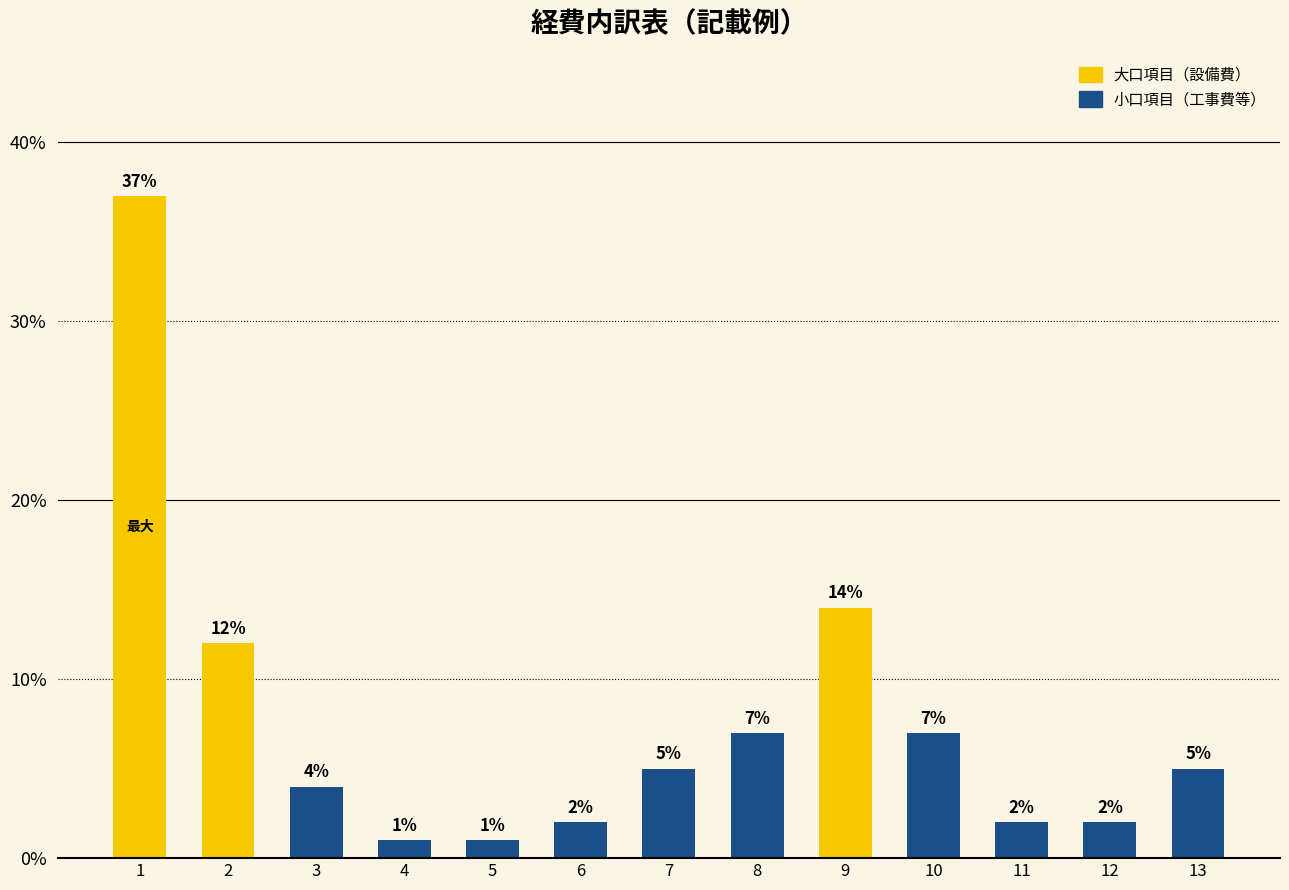

What is the smallest value displayed?

1